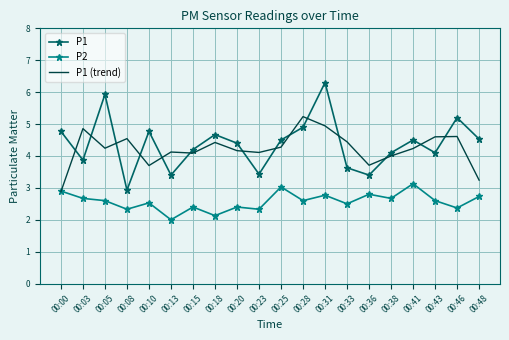

What is the spread (max minus min) of values at 00:46?

2.8